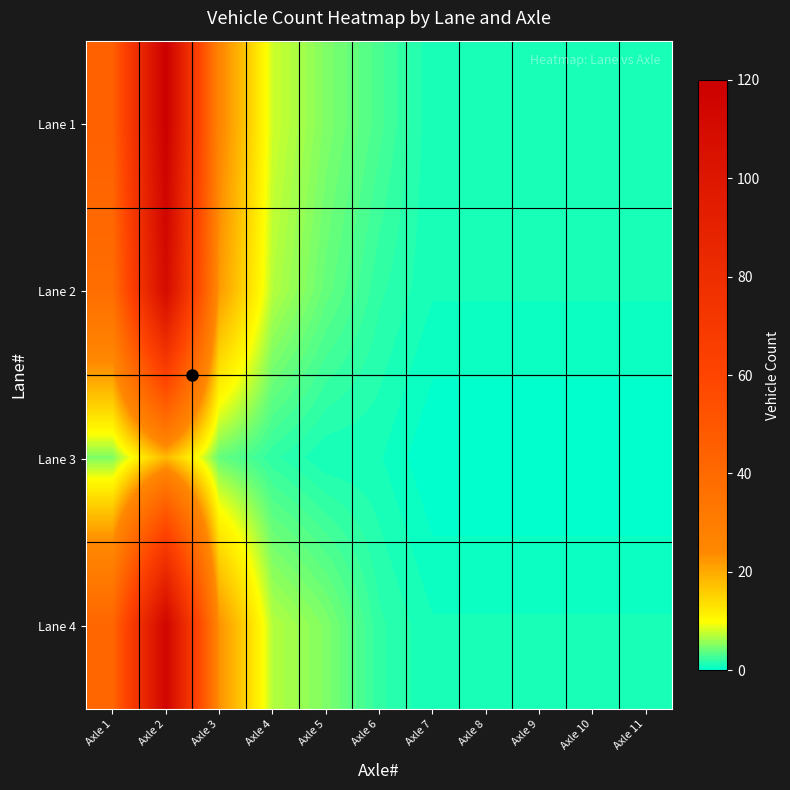

What is the greatest value displayed?

120